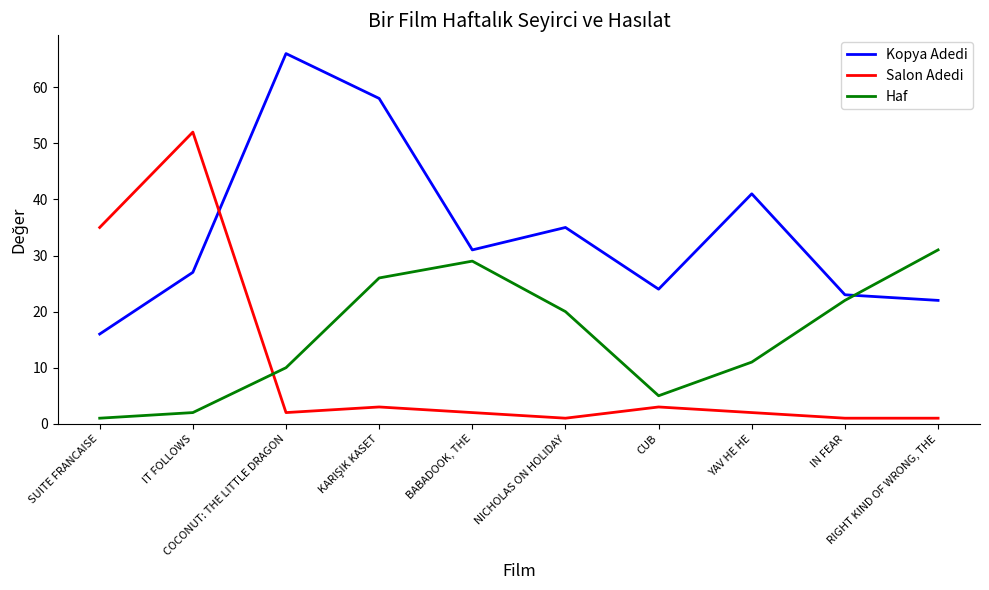

What is the difference between the highest and lowest values at IN FEAR?

22